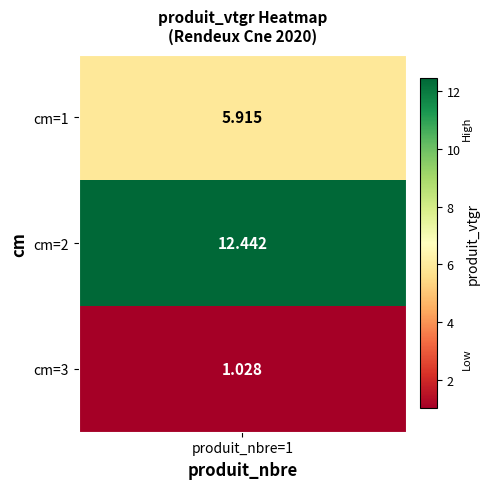

What is the lowest value of the 1 series?

1.0